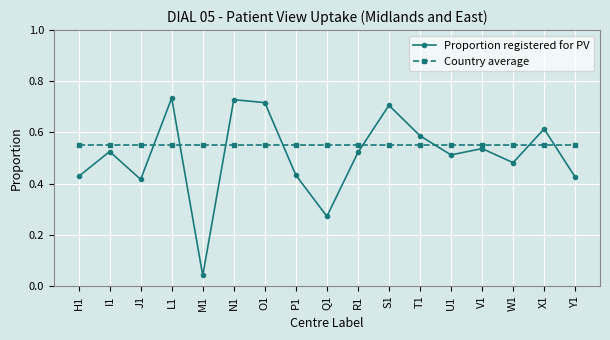

Which category has the lowest value across all series?

M1